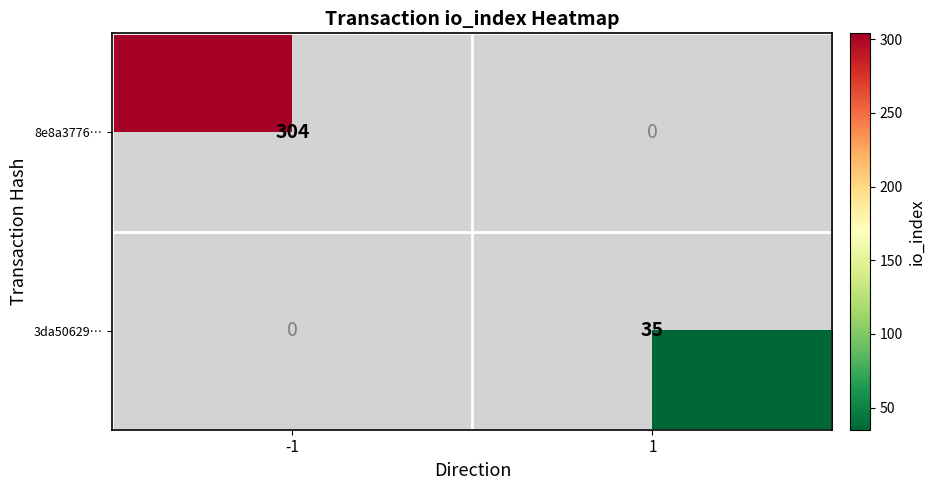

The 8e8a3776… series shows 304 at -1. True or false?

True